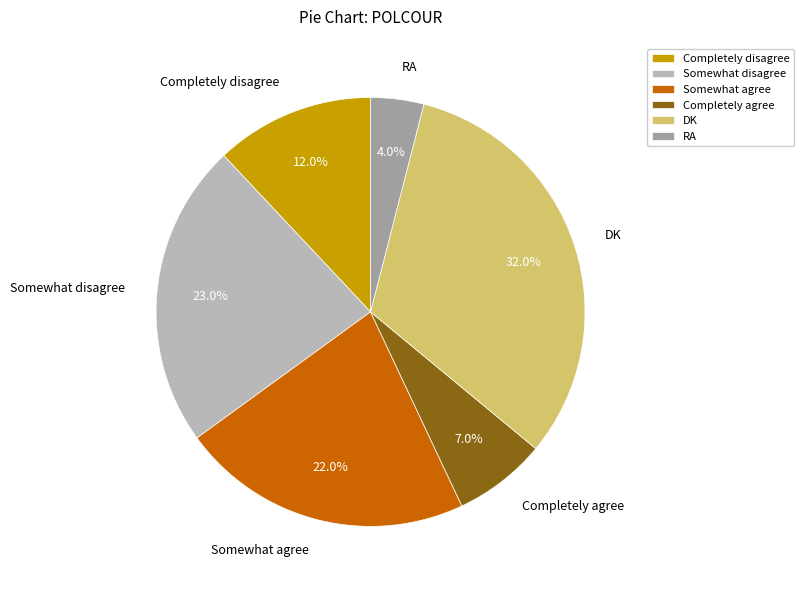

Which slice is the largest?

DK